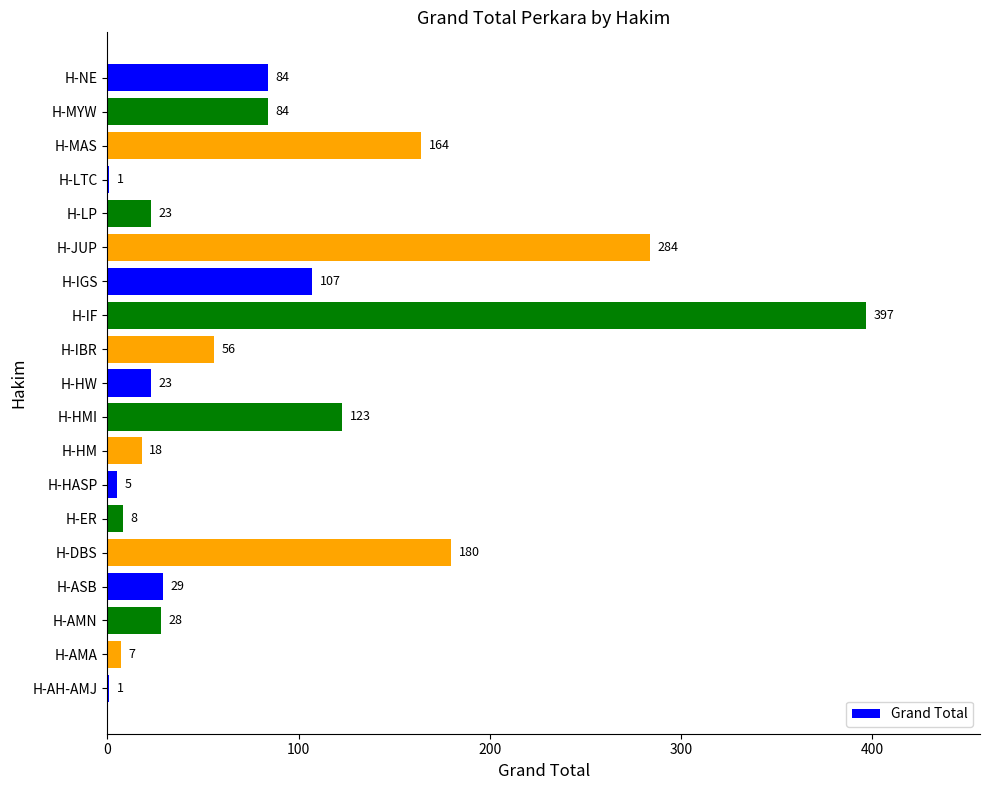

The value at H-HMI is 123. True or false?

True